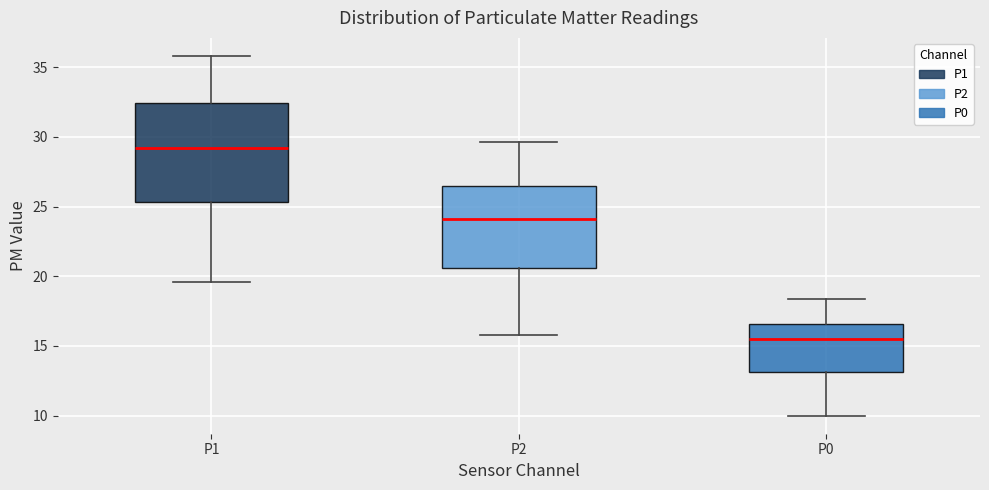

Comparing the boxes themselves (not the whiskers), which one is the tallest?

P1